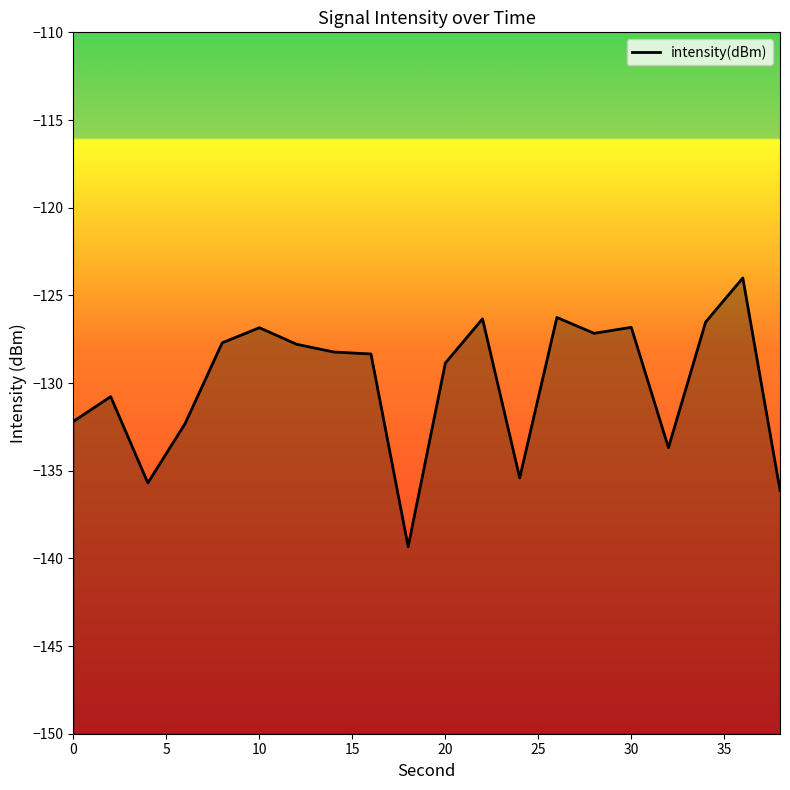

What is the difference between the maximum and minimum values?

15.3